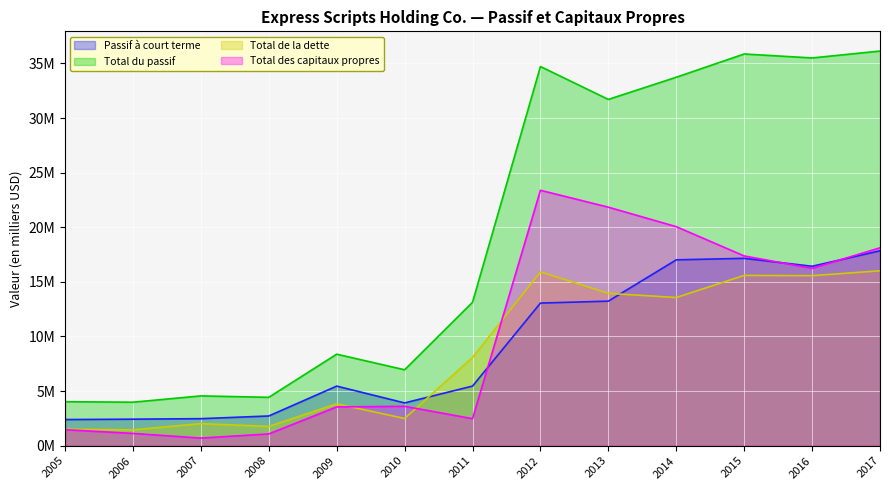

What is the highest value of the Total des capitaux propres series?

23385000